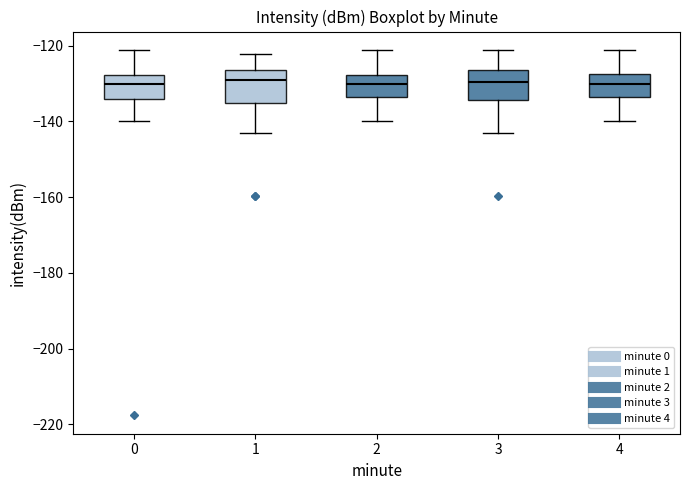

Reading left to right, read every box against the y-axis: the position of its median line, the range the box covers, and the ends of its whiskers. The values are not printed on the chart, so give them approximately, as read against the axis.

0: median -130, box -134 to -128, whiskers -140 to -122
1: median -130, box -136 to -126, whiskers -144 to -122
2: median -130, box -134 to -128, whiskers -140 to -122
3: median -130, box -134 to -126, whiskers -144 to -122
4: median -130, box -134 to -128, whiskers -140 to -122